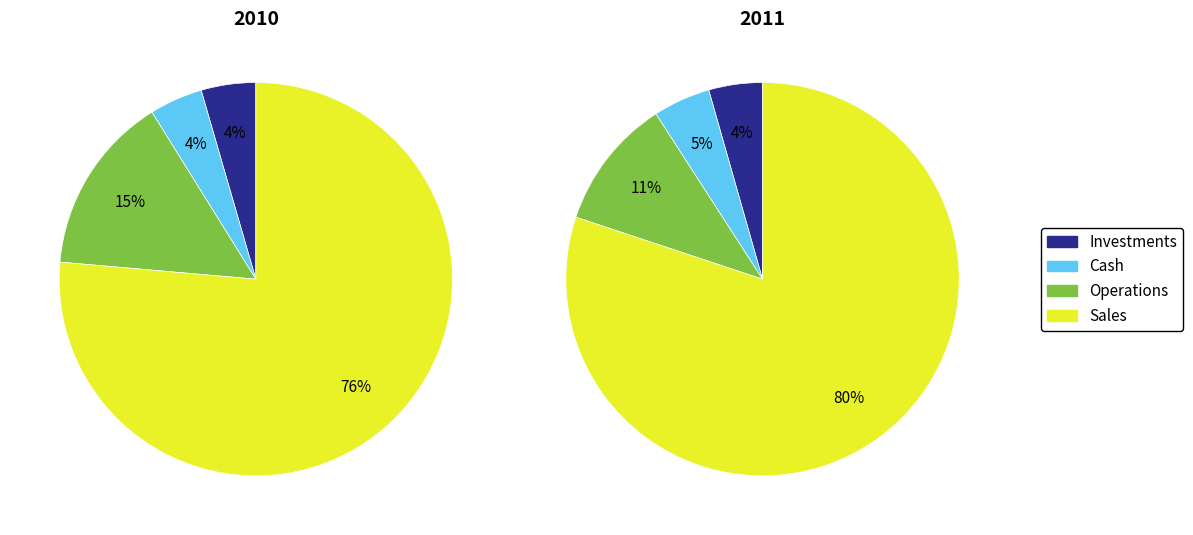

True or false: UMMAN accounts for 1% of the total.

False